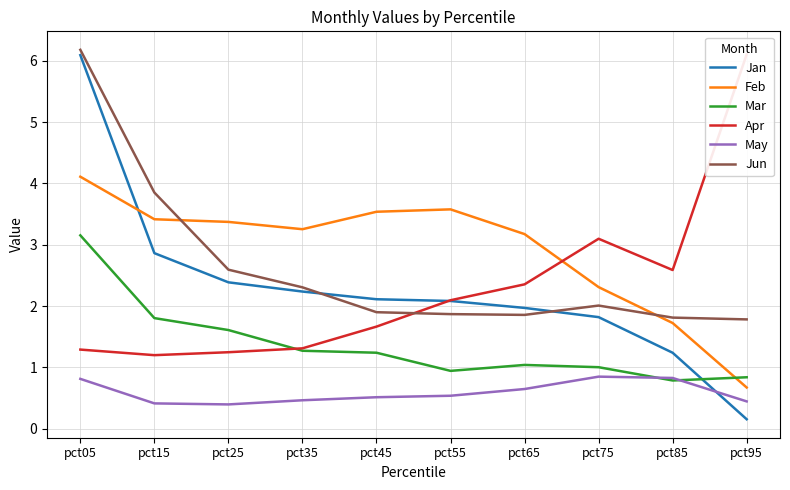

True or false: May and Apr cross at least once.

False